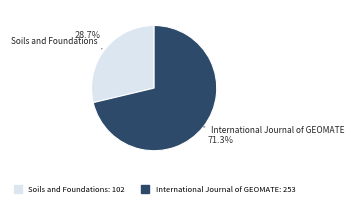

What is the smallest slice in the pie chart?

Soils and Foundations